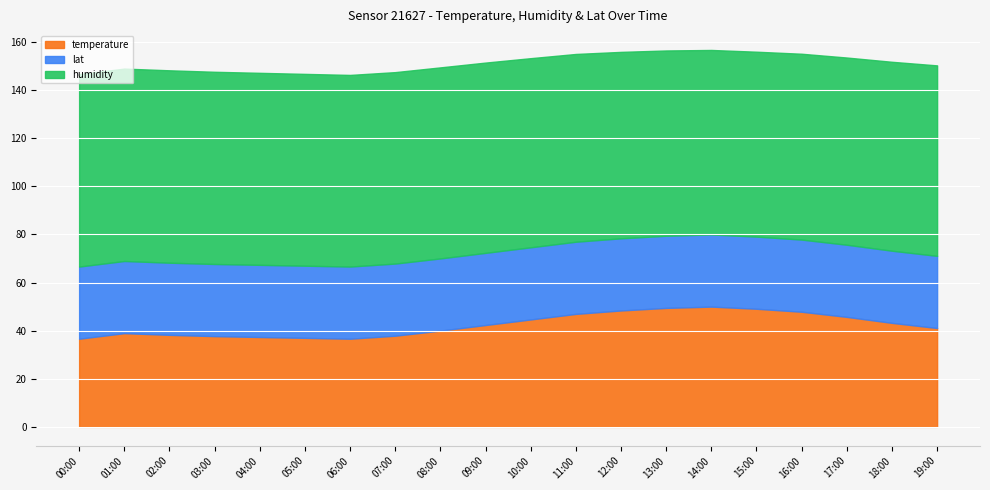

What are all the series names shown in the legend?

temperature, lat, humidity